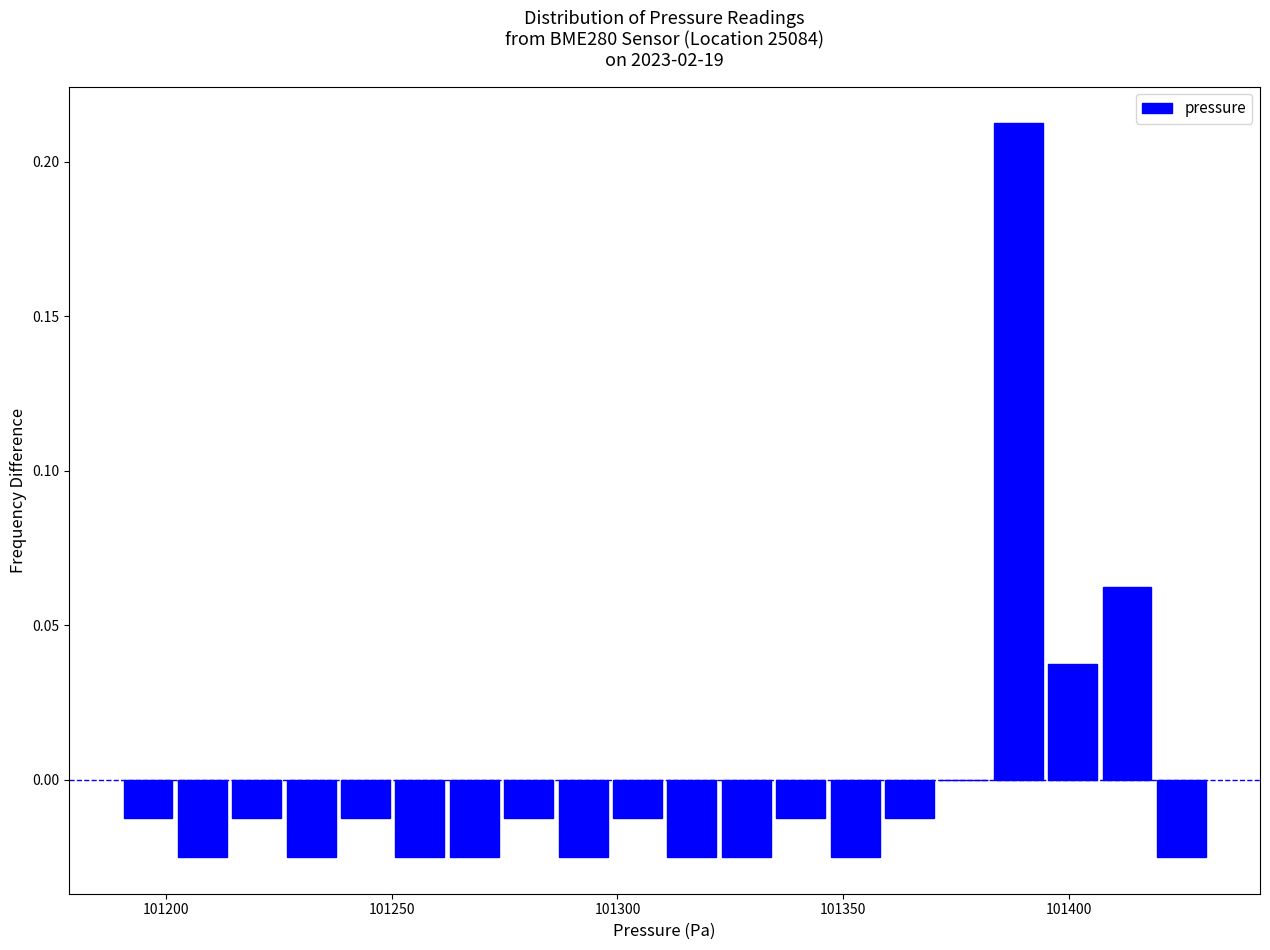

Read against the x-axis, roughly where is the centre of the tallest bar?

101390